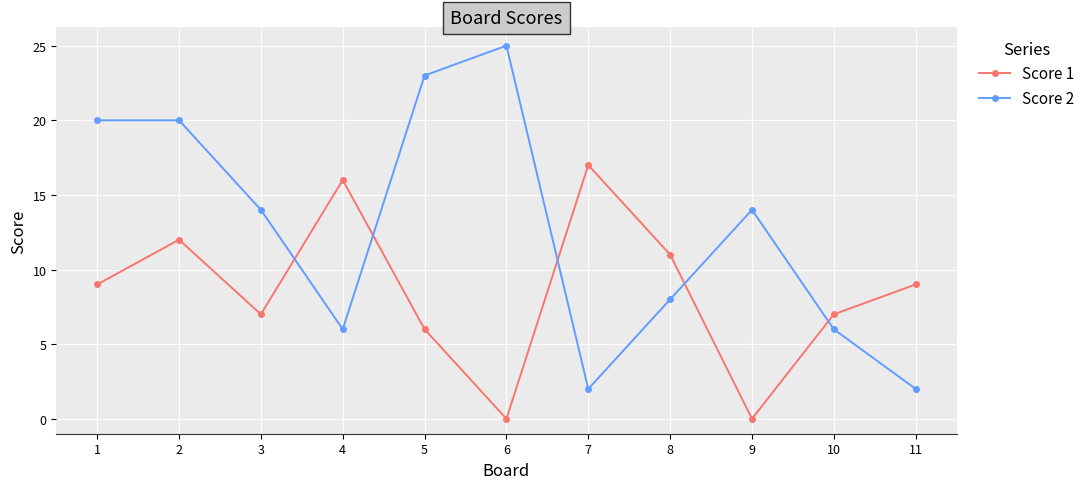

Which series has the largest range (max minus min)?

Score 2